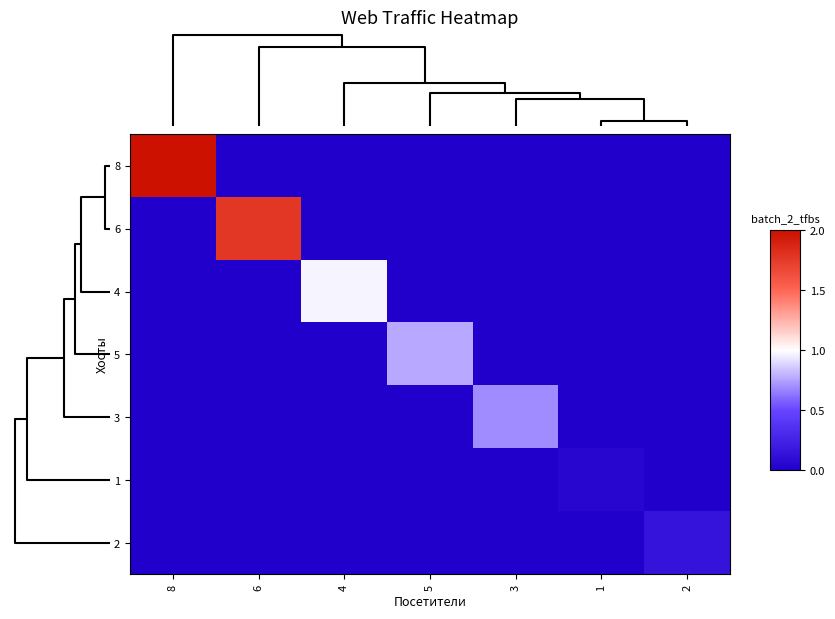

Which series has the widest spread of values?

8